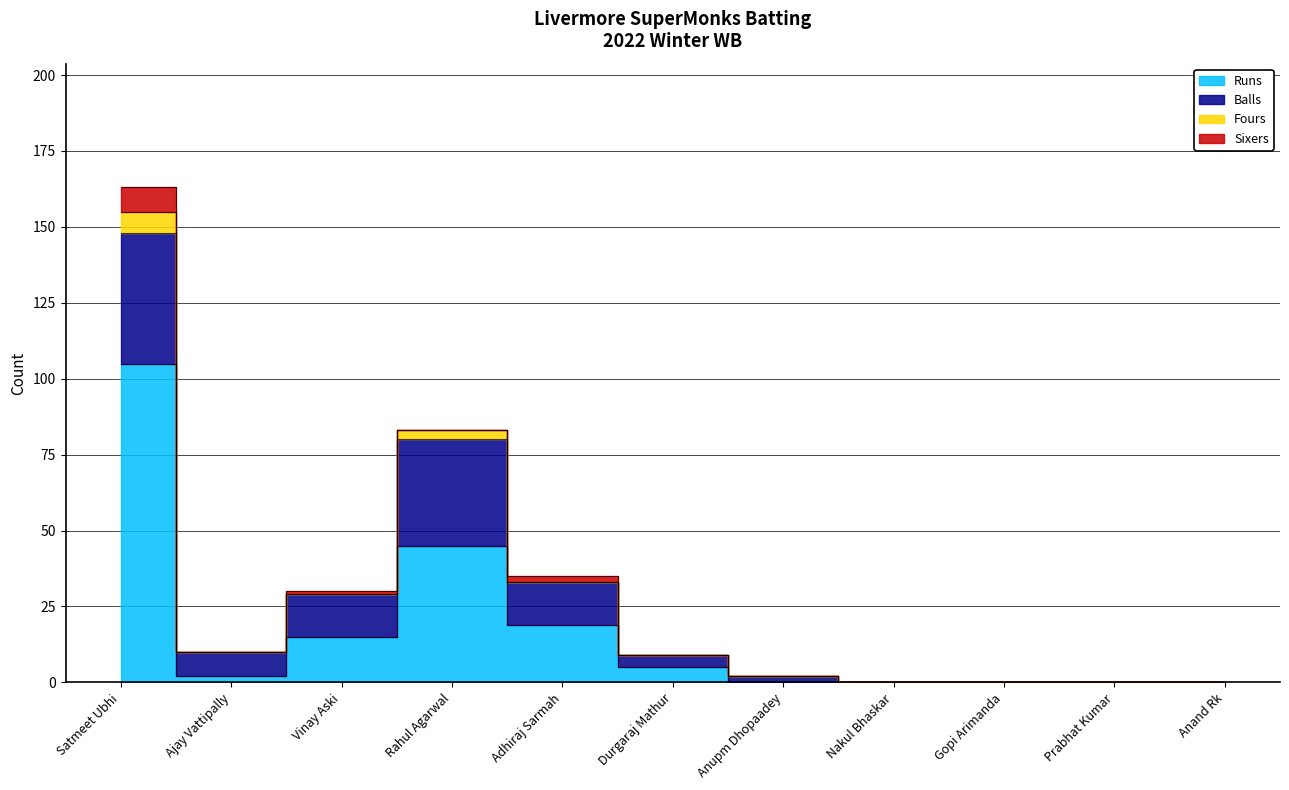

Reading left to right, extract all data points from this chart.

Runs: Satmeet Ubhi=105	Ajay Vattipally=2	Vinay Aski=15	Rahul Agarwal=45	Adhiraj Sarmah=19	Durgaraj Mathur=5	Anupm Dhopaadey=0	Nakul Bhaskar=0	Gopi Arimanda=0	Prabhat Kumar=0	Anand Rk=0
Balls: Satmeet Ubhi=43	Ajay Vattipally=8	Vinay Aski=14	Rahul Agarwal=35	Adhiraj Sarmah=14	Durgaraj Mathur=4	Anupm Dhopaadey=2	Nakul Bhaskar=0	Gopi Arimanda=0	Prabhat Kumar=0	Anand Rk=0
Fours: Satmeet Ubhi=7	Ajay Vattipally=0	Vinay Aski=0	Rahul Agarwal=3	Adhiraj Sarmah=0	Durgaraj Mathur=0	Anupm Dhopaadey=0	Nakul Bhaskar=0	Gopi Arimanda=0	Prabhat Kumar=0	Anand Rk=0
Sixers: Satmeet Ubhi=8	Ajay Vattipally=0	Vinay Aski=1	Rahul Agarwal=0	Adhiraj Sarmah=2	Durgaraj Mathur=0	Anupm Dhopaadey=0	Nakul Bhaskar=0	Gopi Arimanda=0	Prabhat Kumar=0	Anand Rk=0